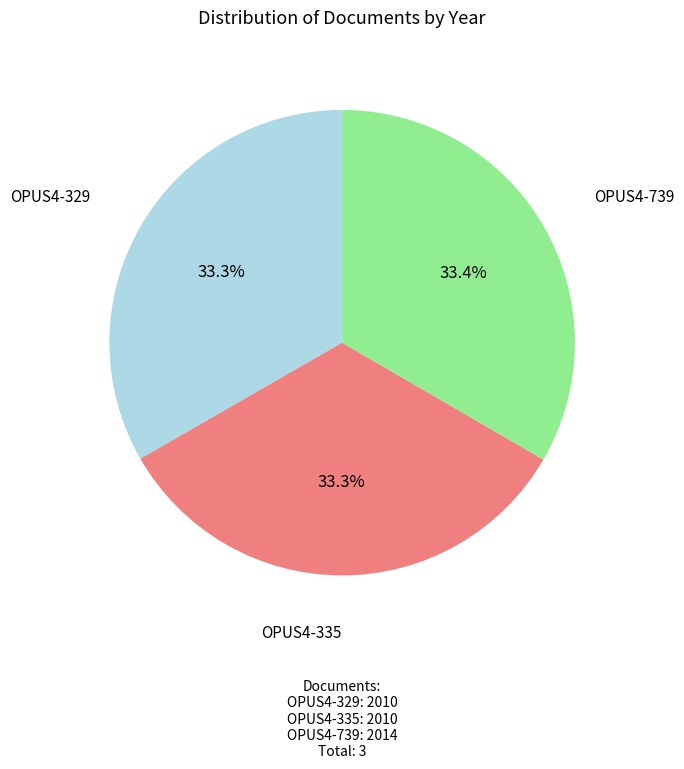

To the nearest percent, what portion does OPUS4-739 represent?

33%